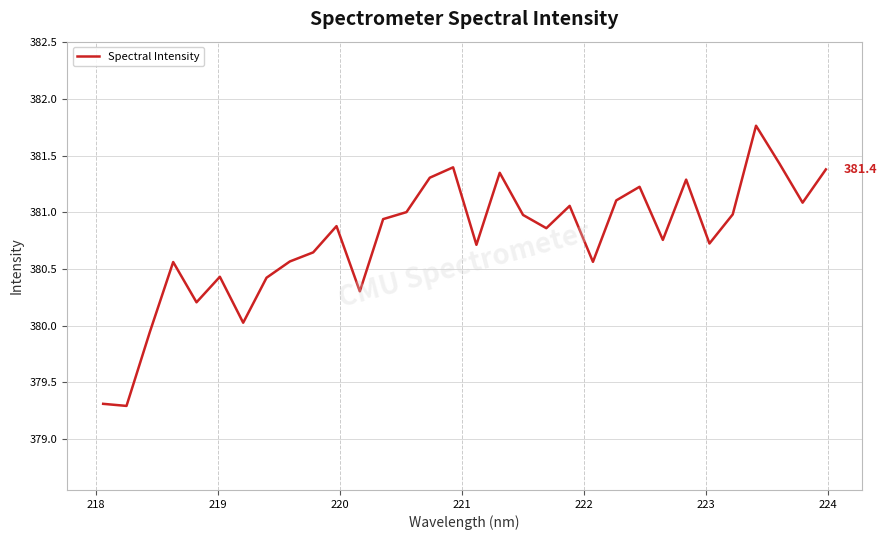

What is the difference between the maximum and minimum values?

2.5